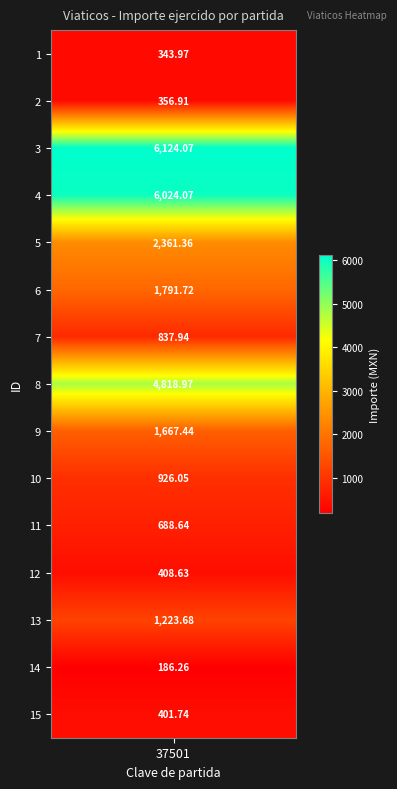

Between 3 and 8, which is larger?

3